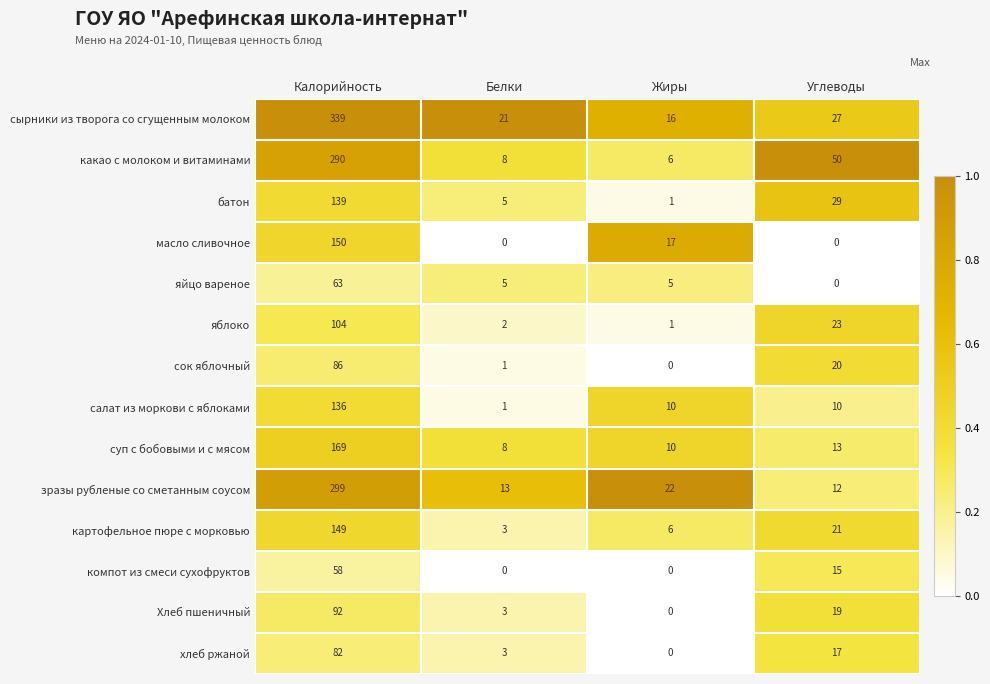

What is the difference between the какао с молоком и витаминами values at Жиры and Углеводы?

44